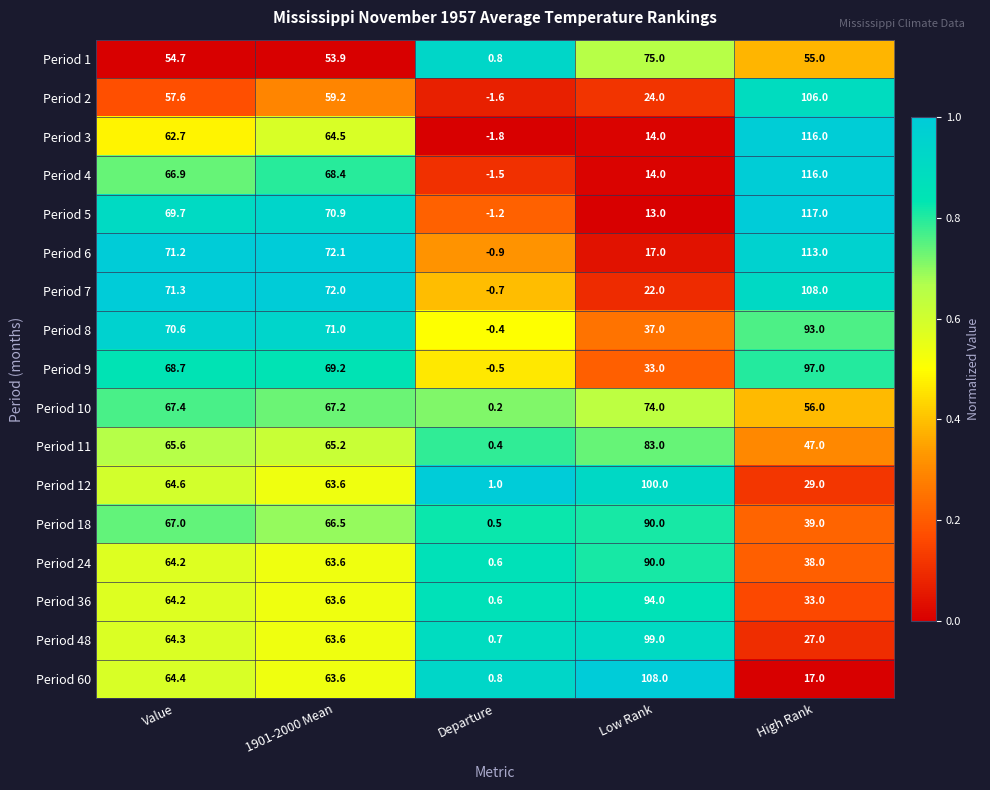

Which category has the highest value in the Period 2 series?

High Rank